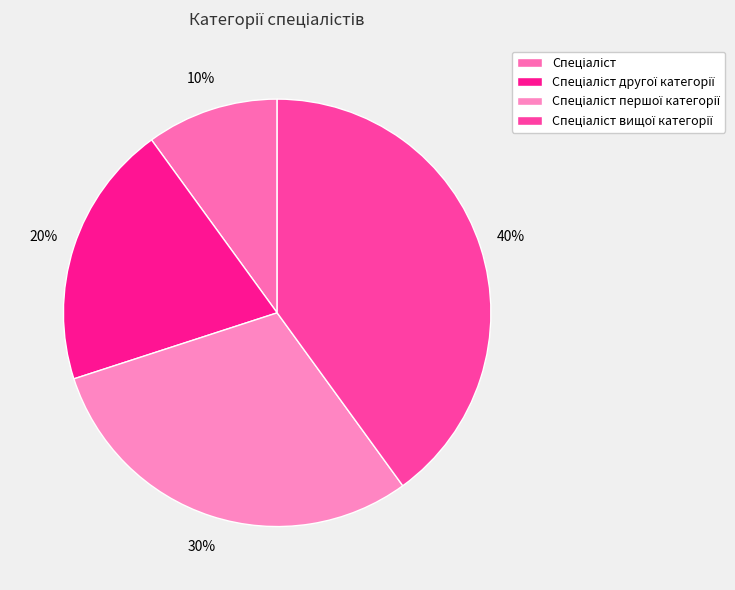

True or false: Спеціаліст другої категорії accounts for 20% of the total.

True